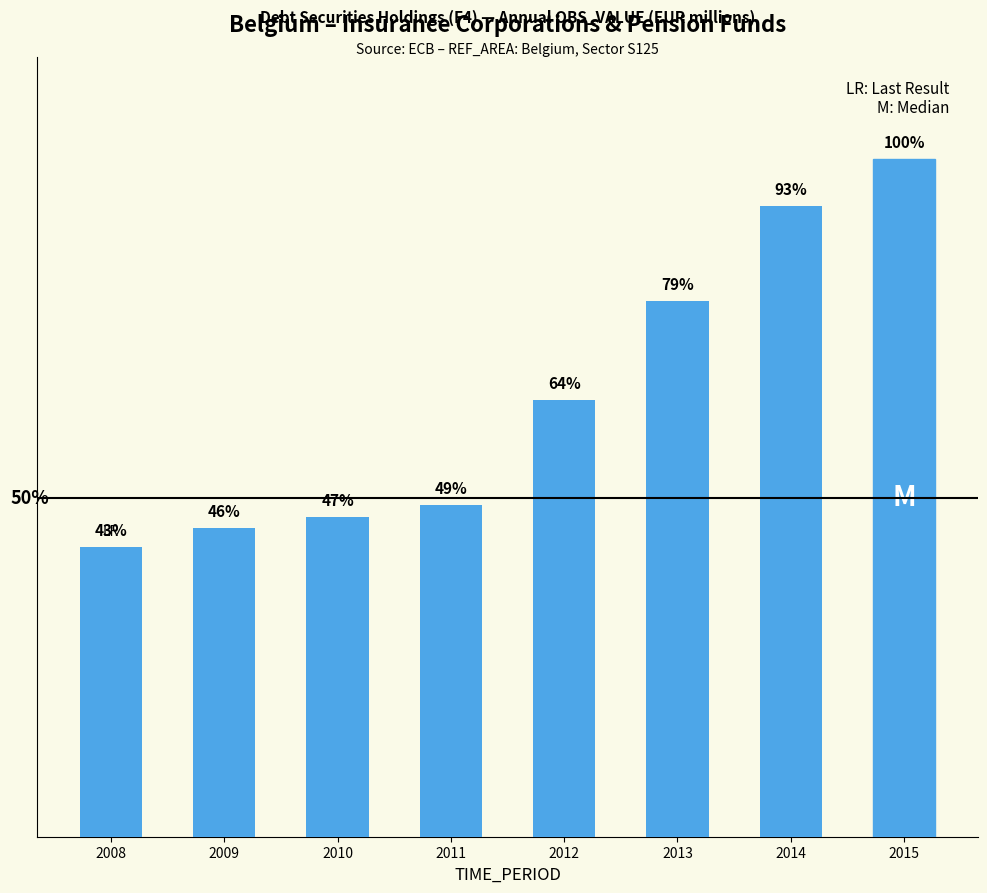

The value at 2010 is 4754.8. True or false?

False